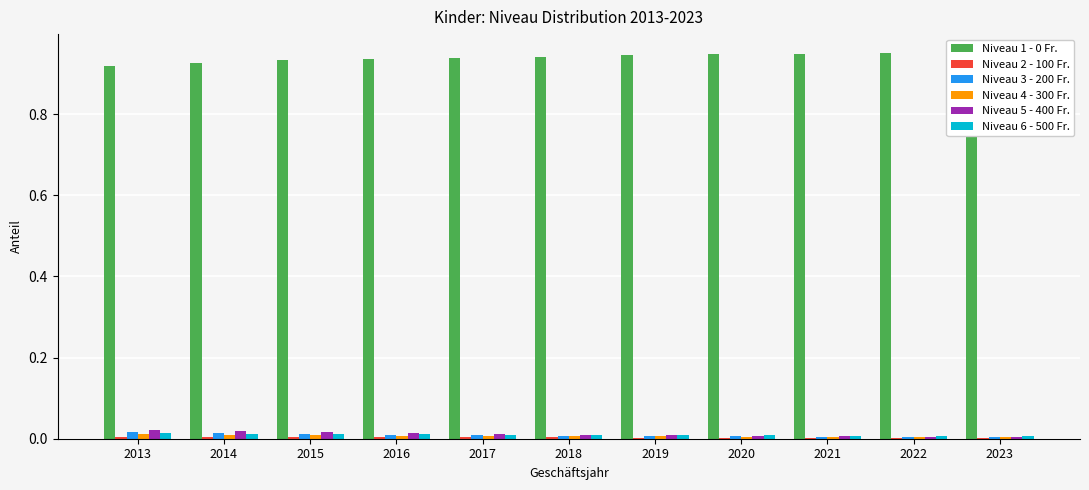

What is the total value across all series at 2016?

1.0